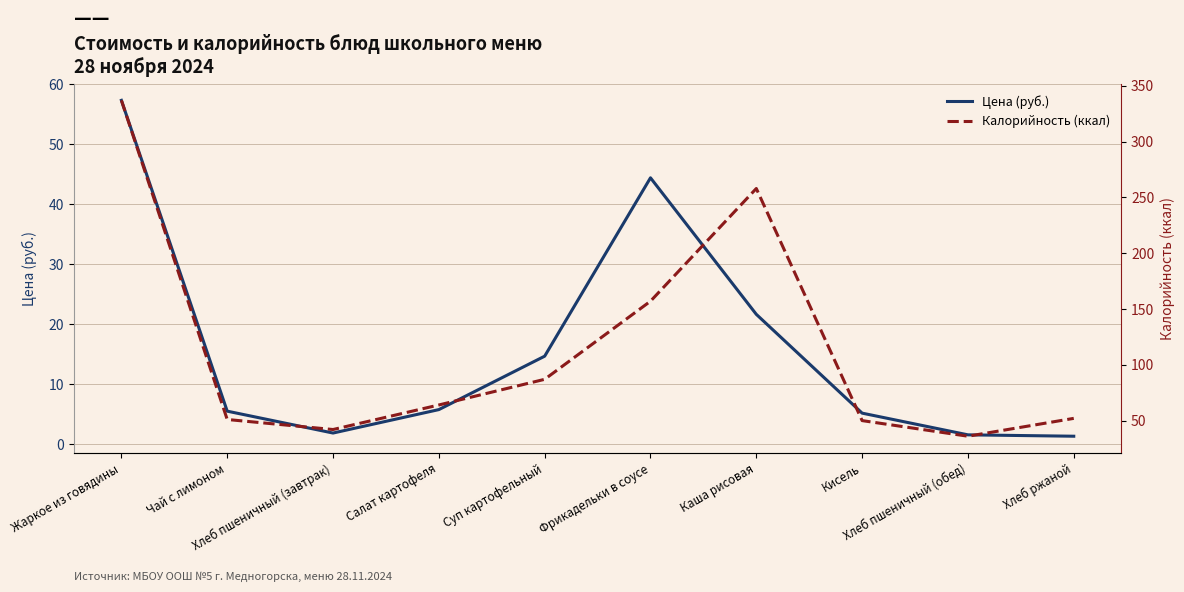

What is the label of the 10th point from the left?

Хлеб ржаной